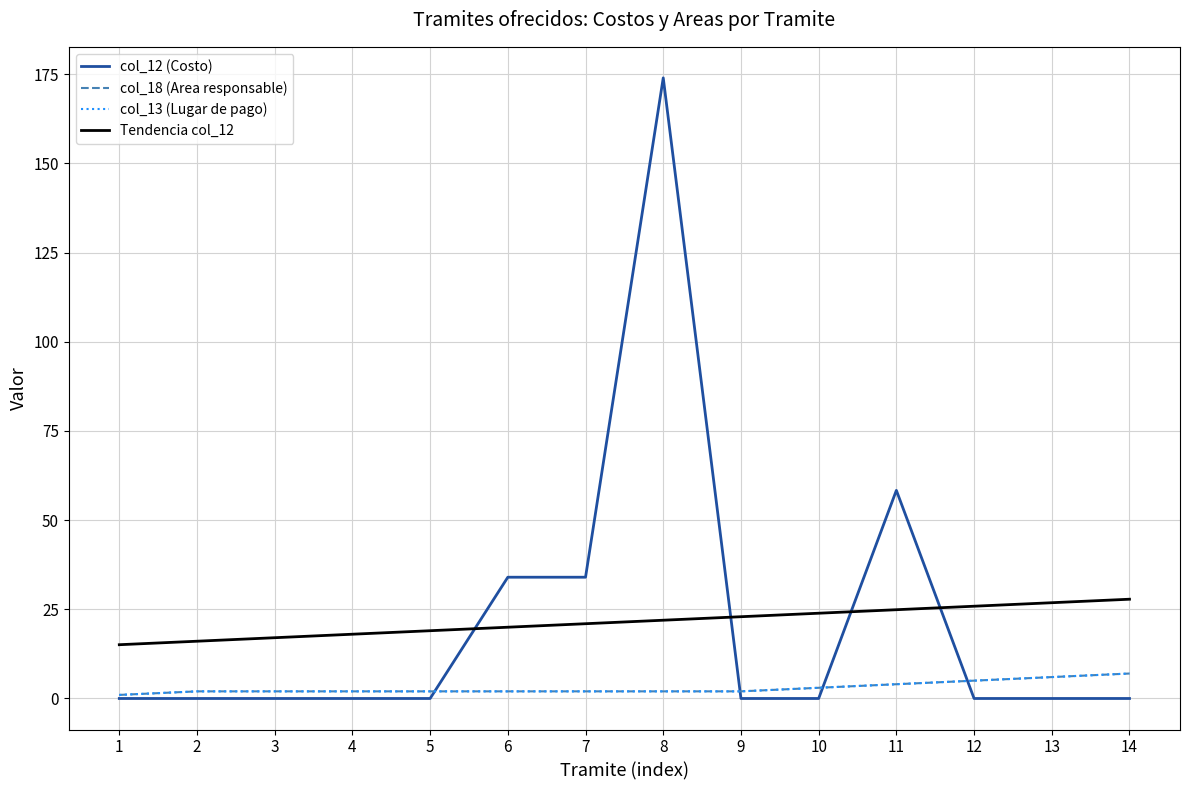

What is the sum of all col_13 (Lugar de pago) values?

42.0